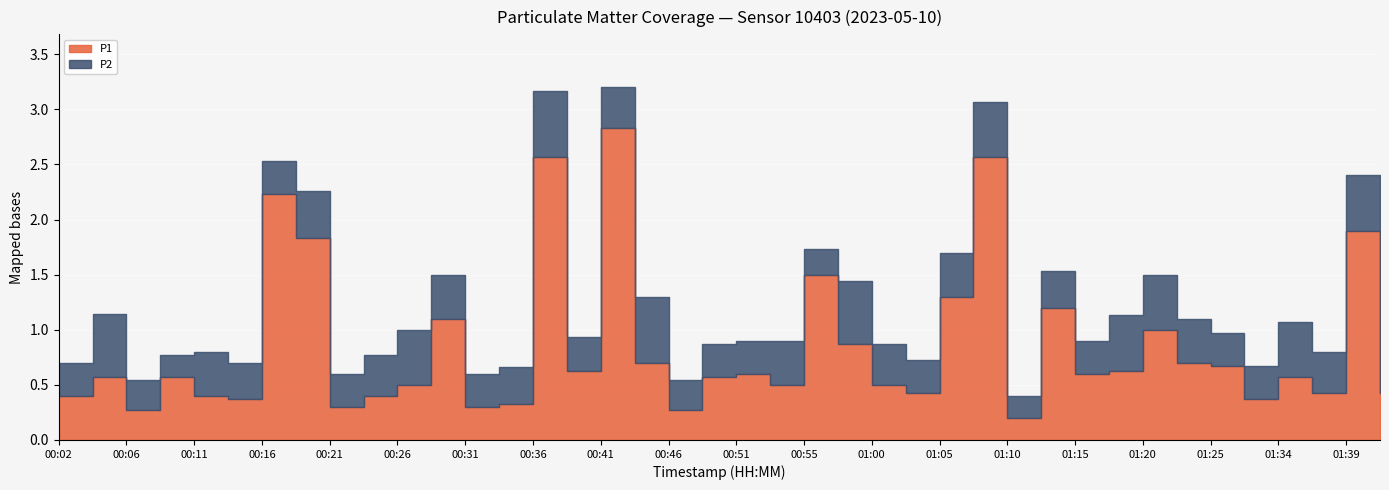

True or false: P1 and P2 cross at least once.

False